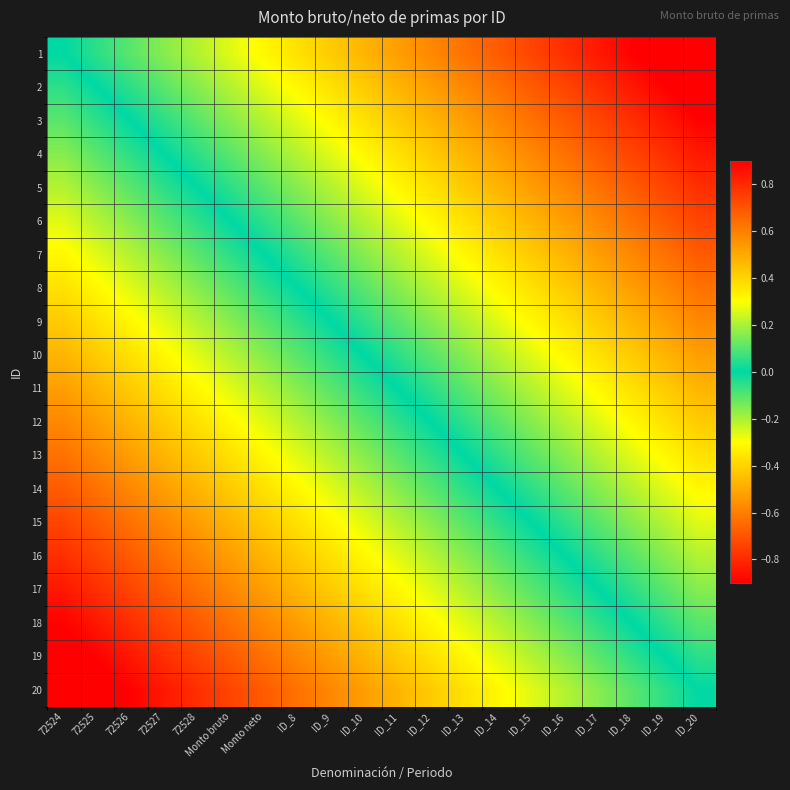

Reading left to right, list all the values displayed in this chart.

1: 72524=0.0	72525=-0.1	72526=-0.1	72527=-0.2	72528=-0.2	Monto bruto=-0.3	Monto neto=-0.3	ID_8=-0.4	ID_9=-0.4	ID_10=-0.5	ID_11=-0.5	ID_12=-0.6	ID_13=-0.6	ID_14=-0.7	ID_15=-0.7	ID_16=-0.8	ID_17=-0.8	ID_18=-0.9	ID_19=-0.9	ID_20=-1.0
2: 72524=0.1	72525=0.0	72526=-0.1	72527=-0.1	72528=-0.2	Monto bruto=-0.2	Monto neto=-0.3	ID_8=-0.3	ID_9=-0.4	ID_10=-0.4	ID_11=-0.5	ID_12=-0.5	ID_13=-0.6	ID_14=-0.6	ID_15=-0.7	ID_16=-0.7	ID_17=-0.8	ID_18=-0.8	ID_19=-0.9	ID_20=-0.9
3: 72524=0.1	72525=0.1	72526=0.0	72527=-0.1	72528=-0.1	Monto bruto=-0.2	Monto neto=-0.2	ID_8=-0.3	ID_9=-0.3	ID_10=-0.4	ID_11=-0.4	ID_12=-0.5	ID_13=-0.5	ID_14=-0.6	ID_15=-0.6	ID_16=-0.7	ID_17=-0.7	ID_18=-0.8	ID_19=-0.8	ID_20=-0.9
4: 72524=0.2	72525=0.1	72526=0.1	72527=0.0	72528=-0.1	Monto bruto=-0.1	Monto neto=-0.2	ID_8=-0.2	ID_9=-0.3	ID_10=-0.3	ID_11=-0.4	ID_12=-0.4	ID_13=-0.5	ID_14=-0.5	ID_15=-0.6	ID_16=-0.6	ID_17=-0.7	ID_18=-0.7	ID_19=-0.8	ID_20=-0.8
5: 72524=0.2	72525=0.2	72526=0.1	72527=0.1	72528=0.0	Monto bruto=-0.1	Monto neto=-0.1	ID_8=-0.2	ID_9=-0.2	ID_10=-0.3	ID_11=-0.3	ID_12=-0.4	ID_13=-0.4	ID_14=-0.5	ID_15=-0.5	ID_16=-0.6	ID_17=-0.6	ID_18=-0.7	ID_19=-0.7	ID_20=-0.8
6: 72524=0.3	72525=0.2	72526=0.2	72527=0.1	72528=0.1	Monto bruto=0.0	Monto neto=-0.1	ID_8=-0.1	ID_9=-0.2	ID_10=-0.2	ID_11=-0.3	ID_12=-0.3	ID_13=-0.4	ID_14=-0.4	ID_15=-0.5	ID_16=-0.5	ID_17=-0.6	ID_18=-0.6	ID_19=-0.7	ID_20=-0.7
7: 72524=0.3	72525=0.3	72526=0.2	72527=0.2	72528=0.1	Monto bruto=0.1	Monto neto=0.0	ID_8=-0.1	ID_9=-0.1	ID_10=-0.2	ID_11=-0.2	ID_12=-0.3	ID_13=-0.3	ID_14=-0.4	ID_15=-0.4	ID_16=-0.5	ID_17=-0.5	ID_18=-0.6	ID_19=-0.6	ID_20=-0.7
8: 72524=0.4	72525=0.3	72526=0.3	72527=0.2	72528=0.2	Monto bruto=0.1	Monto neto=0.1	ID_8=0.0	ID_9=-0.1	ID_10=-0.1	ID_11=-0.2	ID_12=-0.2	ID_13=-0.3	ID_14=-0.3	ID_15=-0.4	ID_16=-0.4	ID_17=-0.5	ID_18=-0.5	ID_19=-0.6	ID_20=-0.6
9: 72524=0.4	72525=0.4	72526=0.3	72527=0.3	72528=0.2	Monto bruto=0.2	Monto neto=0.1	ID_8=0.1	ID_9=0.0	ID_10=-0.1	ID_11=-0.1	ID_12=-0.2	ID_13=-0.2	ID_14=-0.3	ID_15=-0.3	ID_16=-0.4	ID_17=-0.4	ID_18=-0.5	ID_19=-0.5	ID_20=-0.6
10: 72524=0.5	72525=0.4	72526=0.4	72527=0.3	72528=0.3	Monto bruto=0.2	Monto neto=0.2	ID_8=0.1	ID_9=0.1	ID_10=0.0	ID_11=-0.1	ID_12=-0.1	ID_13=-0.2	ID_14=-0.2	ID_15=-0.3	ID_16=-0.3	ID_17=-0.4	ID_18=-0.4	ID_19=-0.5	ID_20=-0.5
11: 72524=0.5	72525=0.5	72526=0.4	72527=0.4	72528=0.3	Monto bruto=0.3	Monto neto=0.2	ID_8=0.2	ID_9=0.1	ID_10=0.1	ID_11=0.0	ID_12=-0.1	ID_13=-0.1	ID_14=-0.2	ID_15=-0.2	ID_16=-0.3	ID_17=-0.3	ID_18=-0.4	ID_19=-0.4	ID_20=-0.5
12: 72524=0.6	72525=0.5	72526=0.5	72527=0.4	72528=0.4	Monto bruto=0.3	Monto neto=0.3	ID_8=0.2	ID_9=0.2	ID_10=0.1	ID_11=0.1	ID_12=0.0	ID_13=-0.1	ID_14=-0.1	ID_15=-0.2	ID_16=-0.2	ID_17=-0.3	ID_18=-0.3	ID_19=-0.4	ID_20=-0.4
13: 72524=0.6	72525=0.6	72526=0.5	72527=0.5	72528=0.4	Monto bruto=0.4	Monto neto=0.3	ID_8=0.3	ID_9=0.2	ID_10=0.2	ID_11=0.1	ID_12=0.1	ID_13=0.0	ID_14=-0.1	ID_15=-0.1	ID_16=-0.2	ID_17=-0.2	ID_18=-0.3	ID_19=-0.3	ID_20=-0.4
14: 72524=0.7	72525=0.6	72526=0.6	72527=0.5	72528=0.5	Monto bruto=0.4	Monto neto=0.4	ID_8=0.3	ID_9=0.3	ID_10=0.2	ID_11=0.2	ID_12=0.1	ID_13=0.1	ID_14=0.0	ID_15=-0.1	ID_16=-0.1	ID_17=-0.2	ID_18=-0.2	ID_19=-0.3	ID_20=-0.3
15: 72524=0.7	72525=0.7	72526=0.6	72527=0.6	72528=0.5	Monto bruto=0.5	Monto neto=0.4	ID_8=0.4	ID_9=0.3	ID_10=0.3	ID_11=0.2	ID_12=0.2	ID_13=0.1	ID_14=0.1	ID_15=0.0	ID_16=-0.1	ID_17=-0.1	ID_18=-0.2	ID_19=-0.2	ID_20=-0.3
16: 72524=0.8	72525=0.7	72526=0.7	72527=0.6	72528=0.6	Monto bruto=0.5	Monto neto=0.5	ID_8=0.4	ID_9=0.4	ID_10=0.3	ID_11=0.3	ID_12=0.2	ID_13=0.2	ID_14=0.1	ID_15=0.1	ID_16=0.0	ID_17=-0.1	ID_18=-0.1	ID_19=-0.2	ID_20=-0.2
17: 72524=0.8	72525=0.8	72526=0.7	72527=0.7	72528=0.6	Monto bruto=0.6	Monto neto=0.5	ID_8=0.5	ID_9=0.4	ID_10=0.4	ID_11=0.3	ID_12=0.3	ID_13=0.2	ID_14=0.2	ID_15=0.1	ID_16=0.1	ID_17=0.0	ID_18=-0.1	ID_19=-0.1	ID_20=-0.2
18: 72524=0.9	72525=0.8	72526=0.8	72527=0.7	72528=0.7	Monto bruto=0.6	Monto neto=0.6	ID_8=0.5	ID_9=0.5	ID_10=0.4	ID_11=0.4	ID_12=0.3	ID_13=0.3	ID_14=0.2	ID_15=0.2	ID_16=0.1	ID_17=0.1	ID_18=0.0	ID_19=-0.1	ID_20=-0.1
19: 72524=0.9	72525=0.9	72526=0.8	72527=0.8	72528=0.7	Monto bruto=0.7	Monto neto=0.6	ID_8=0.6	ID_9=0.5	ID_10=0.5	ID_11=0.4	ID_12=0.4	ID_13=0.3	ID_14=0.3	ID_15=0.2	ID_16=0.2	ID_17=0.1	ID_18=0.1	ID_19=0.0	ID_20=-0.1
20: 72524=1.0	72525=0.9	72526=0.9	72527=0.8	72528=0.8	Monto bruto=0.7	Monto neto=0.7	ID_8=0.6	ID_9=0.6	ID_10=0.5	ID_11=0.5	ID_12=0.4	ID_13=0.4	ID_14=0.3	ID_15=0.3	ID_16=0.2	ID_17=0.2	ID_18=0.1	ID_19=0.1	ID_20=0.0